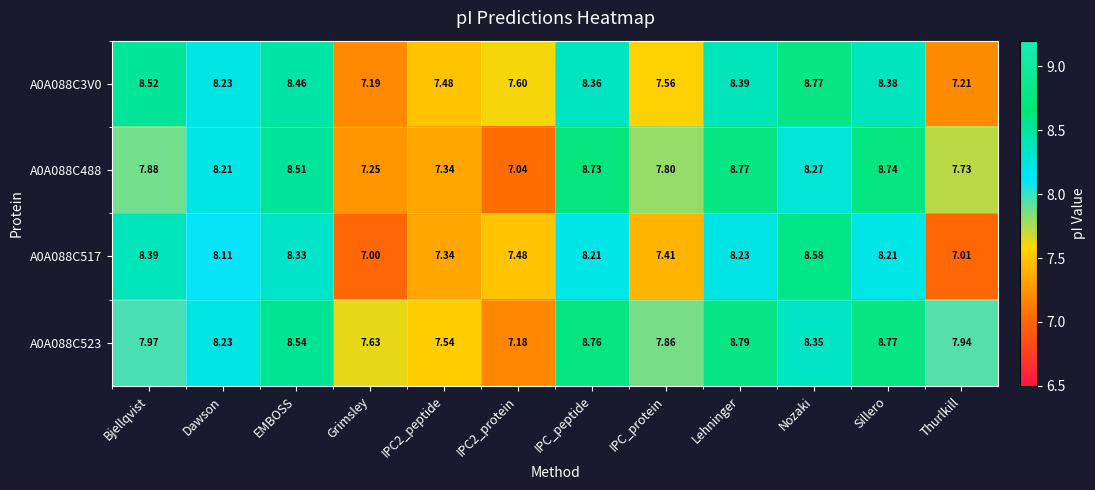

At which category is the sum across all series the highest?

Lehninger